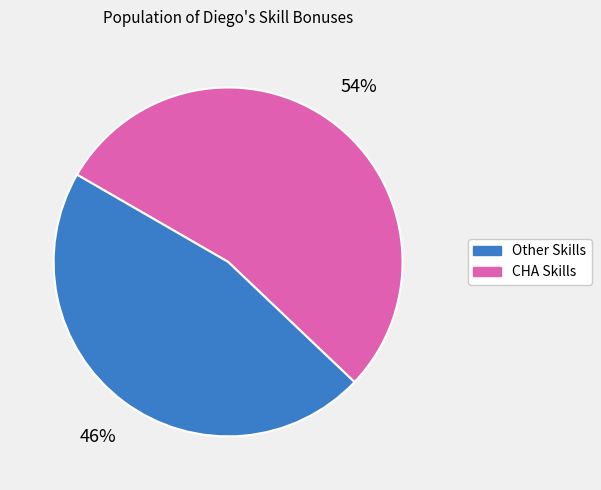

To the nearest percent, what is the difference between the largest and smallest slice percentages?

8%